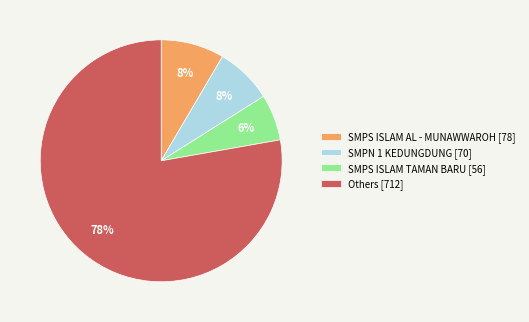

Is the sum of SMPS ISLAM TAMAN BARU [56] and SMPS ISLAM AL - MUNAWWAROH [78] greater than half?

No